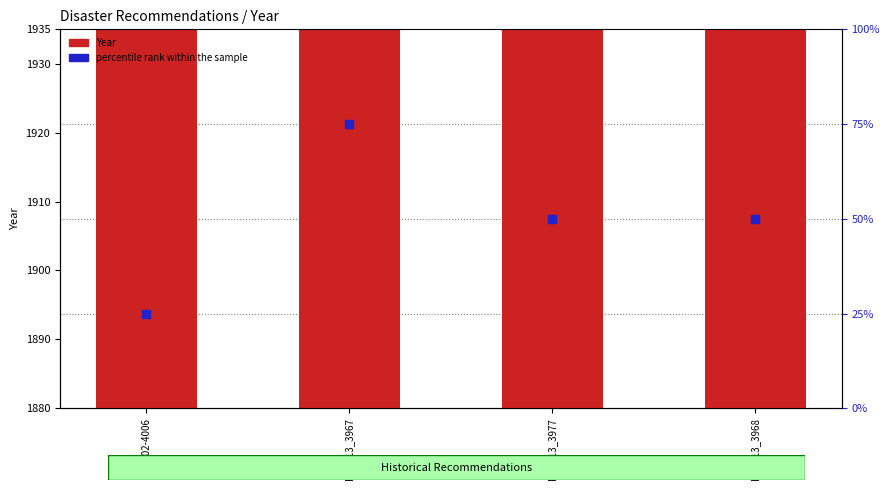

At how many categories does at least one series exceed 742?

4